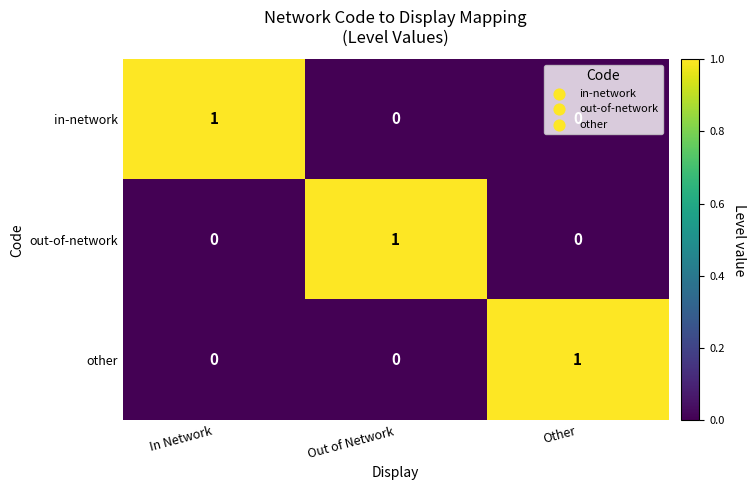

How many other values are between 0 and 1?

3